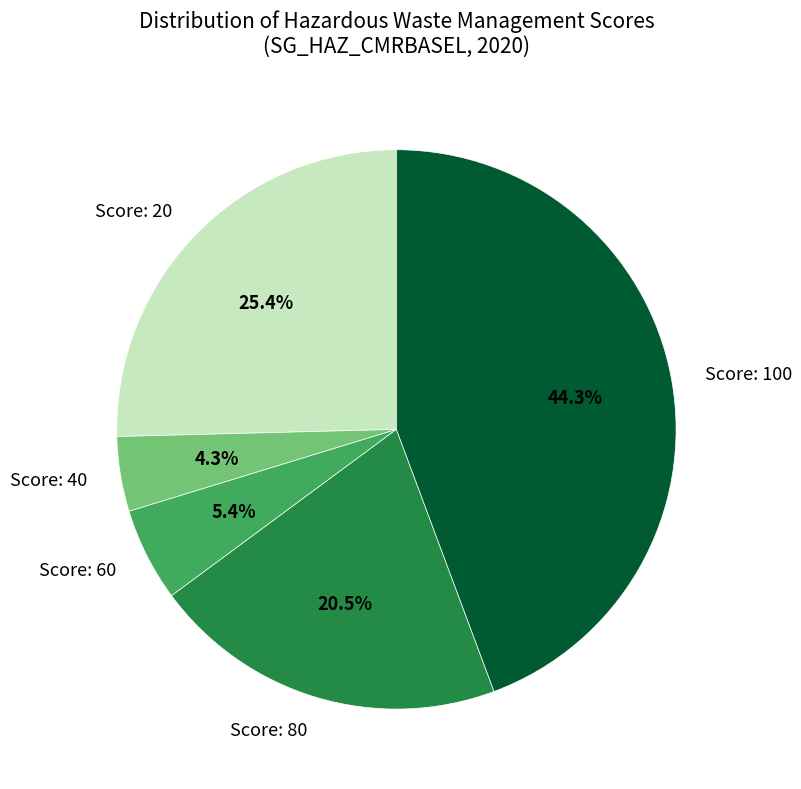

Approximately how many times larger is the value at Score: 100 compared to Score: 80?

2.2